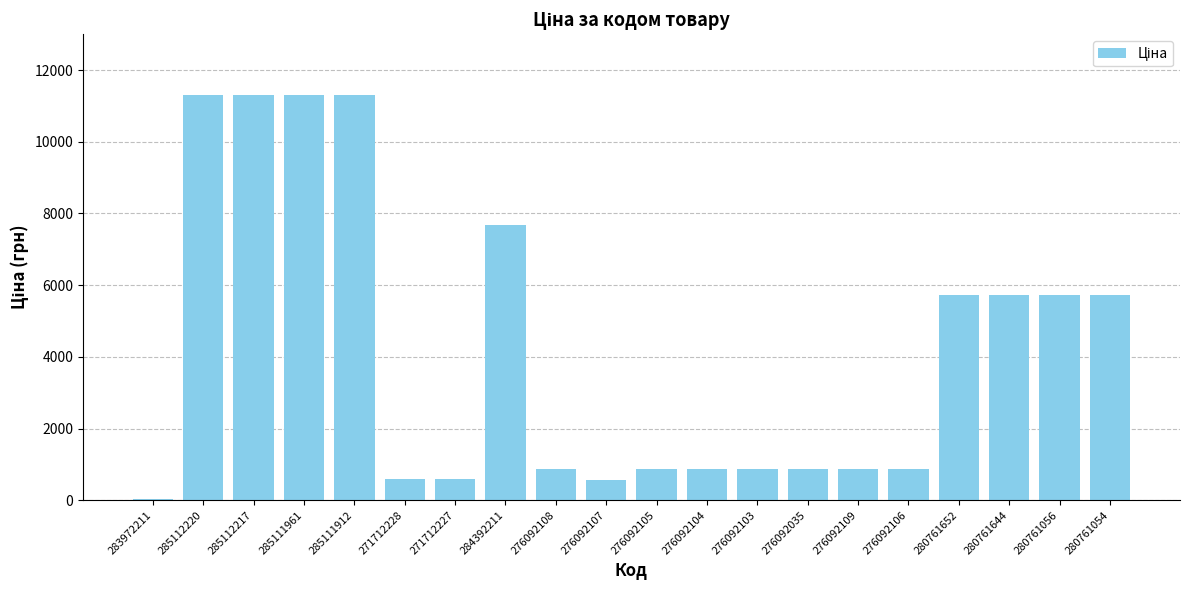

At which label does the data first exceed 857?

285112220